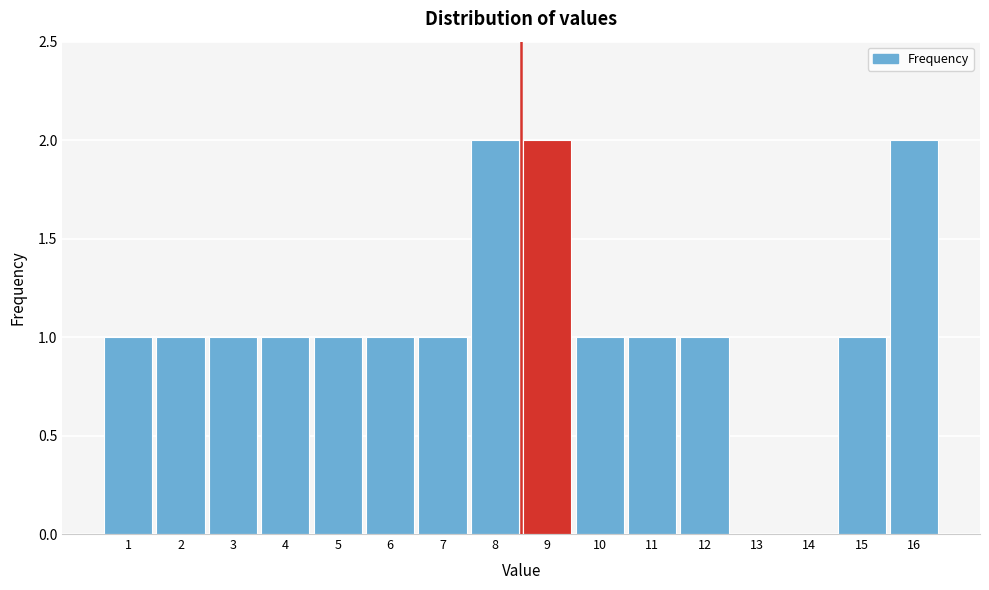

Reading left to right, transcribe all the data shown in this chart.

1=1	2=1	3=1	4=1	5=1	6=1	7=1	8=2	9=2	10=1	11=1	12=1	13=0	14=0	15=1	16=2